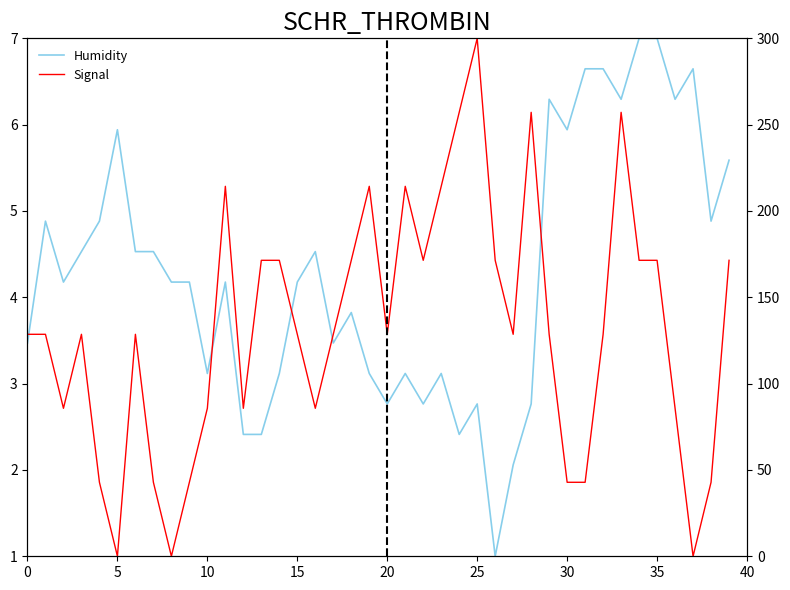

How many distinct data groups are displayed?

3